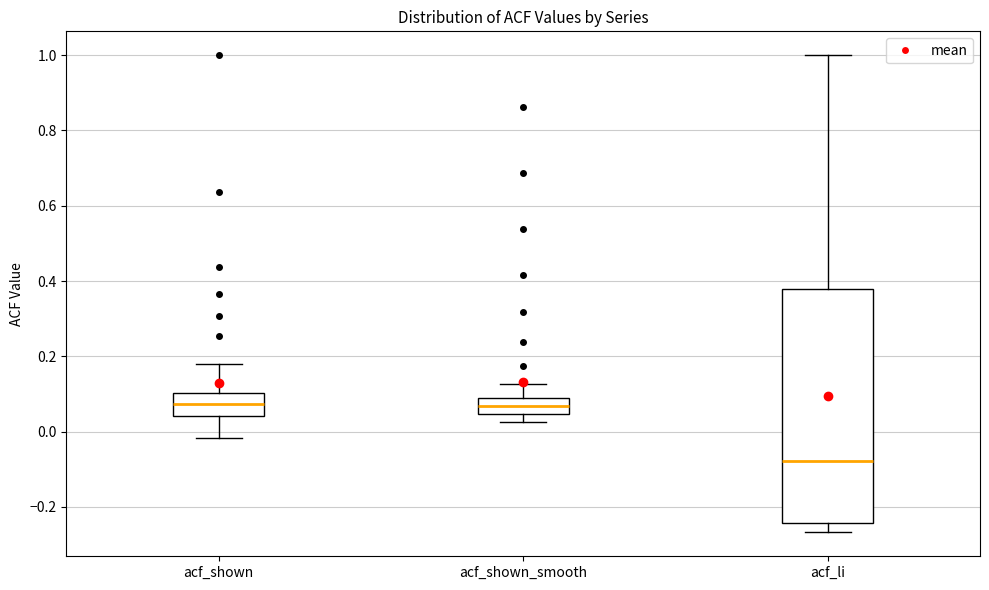

Reading left to right, read every box against the y-axis: the position of its median line, the range the box covers, and the ends of its whiskers. The values are not printed on the chart, so give them approximately, as read against the axis.

acf_shown: median 0.08, box 0.04 to 0.10, whiskers -0.02 to 0.18
acf_shown_smooth: median 0.06, box 0.04 to 0.08, whiskers 0.02 to 0.12
acf_li: median -0.08, box -0.24 to 0.38, whiskers -0.26 to 1.00